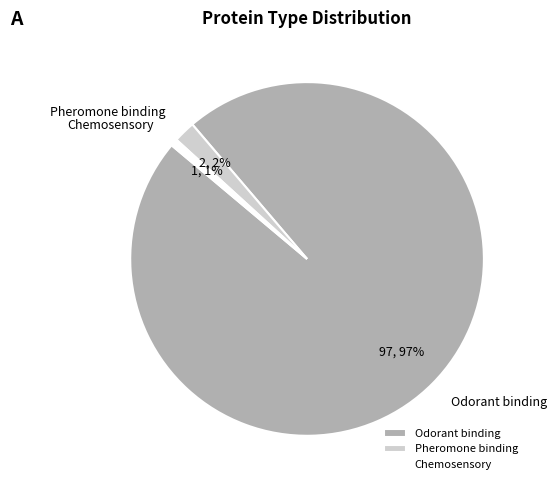

Which slice is the largest?

Odorant binding